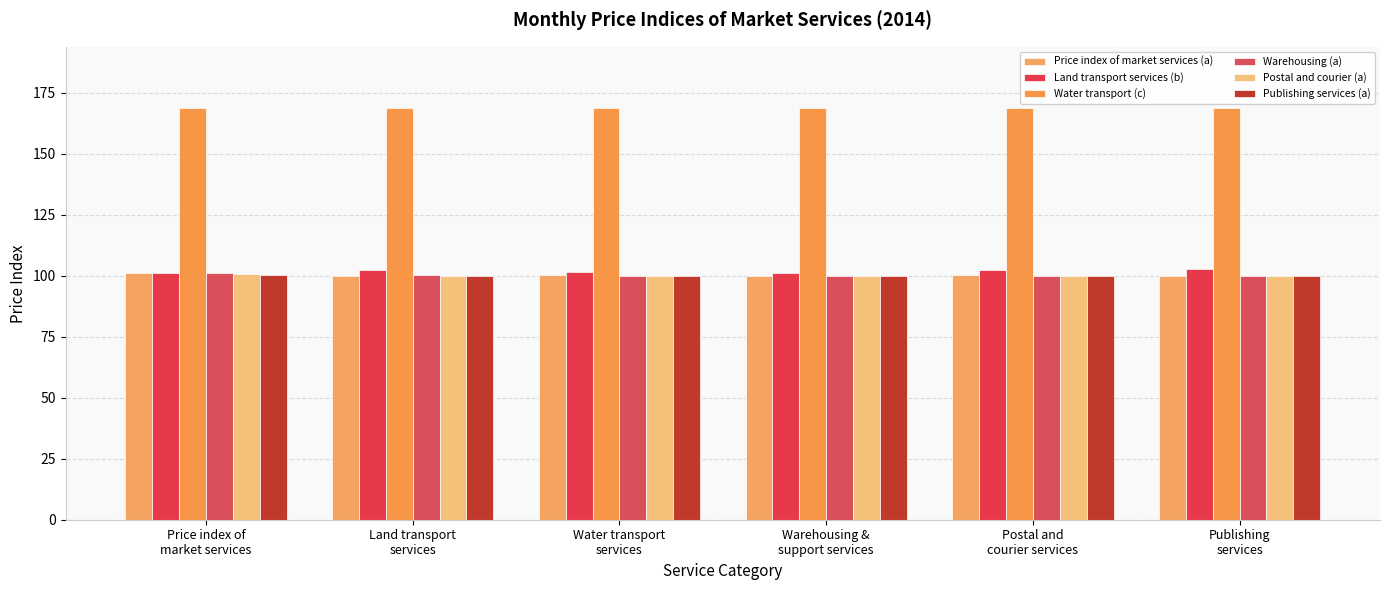

Which series changed the most between Water transport
services and Publishing
services?

Land transport services (b)